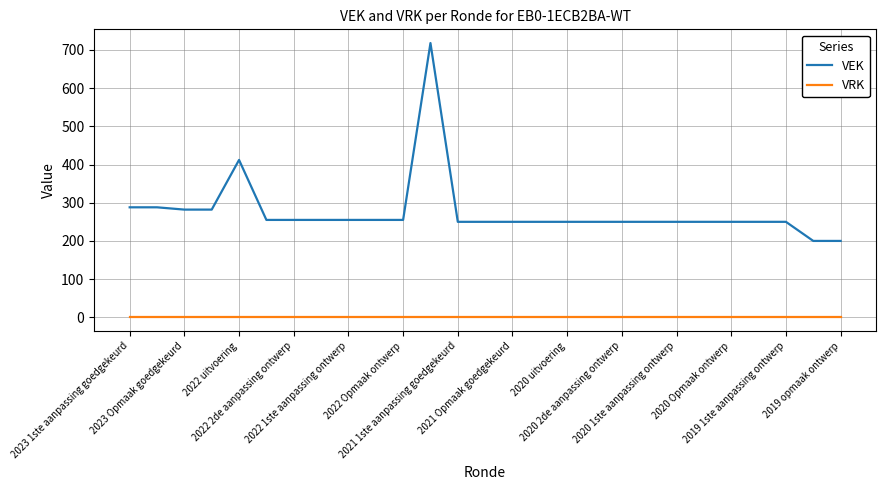

Reading right to left, what are all the values shown in this chart?

VEK: 200	200	250	250	250	250	250	250	250	250	250	250	250	250	250	718	255	255	255	255	255	255	412	282	282	288	288
VRK: 0	0	0	0	0	0	0	0	0	0	0	0	0	0	0	0	0	0	0	0	0	0	0	0	0	0	0